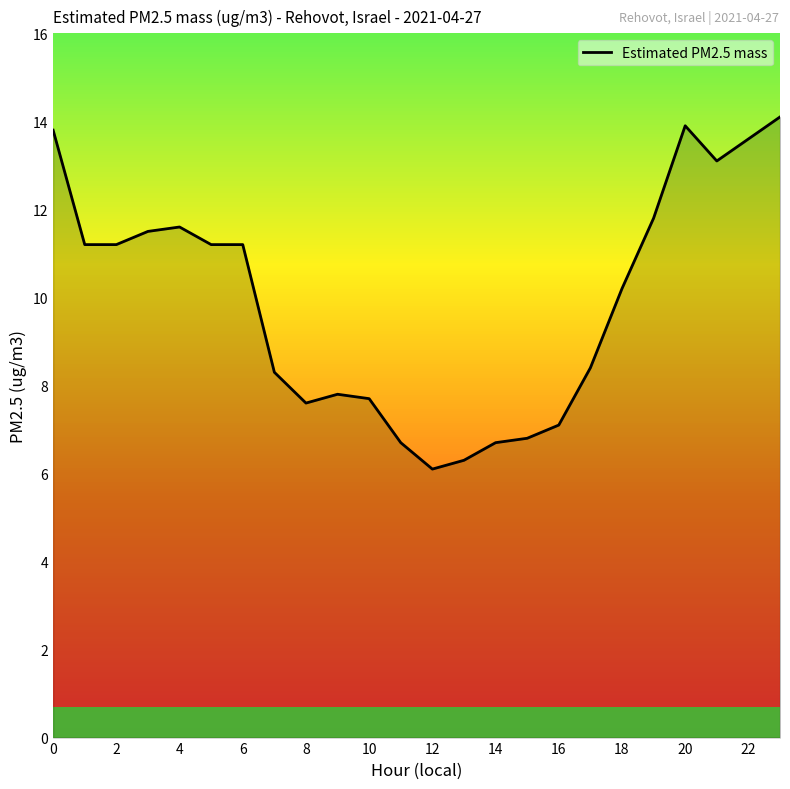

What is the greatest value displayed?

14.1